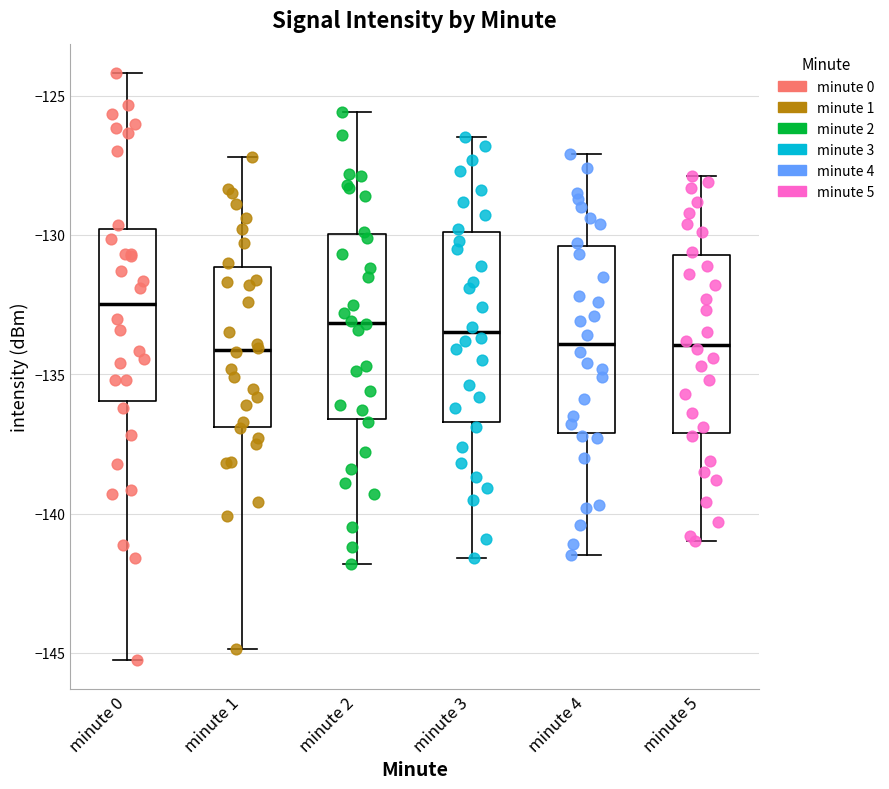

Reading left to right, read every box against the y-axis: the position of its median line, the range the box covers, and the ends of its whiskers. The values are not printed on the chart, so give them approximately, as read against the axis.

minute 0: median -132.5, box -136.0 to -130.0, whiskers -145.0 to -124.0
minute 1: median -134.0, box -137.0 to -131.0, whiskers -145.0 to -127.0
minute 2: median -133.0, box -136.5 to -130.0, whiskers -142.0 to -125.5
minute 3: median -133.5, box -136.5 to -130.0, whiskers -141.5 to -126.5
minute 4: median -134.0, box -137.0 to -130.5, whiskers -141.5 to -127.0
minute 5: median -134.0, box -137.0 to -130.5, whiskers -141.0 to -128.0